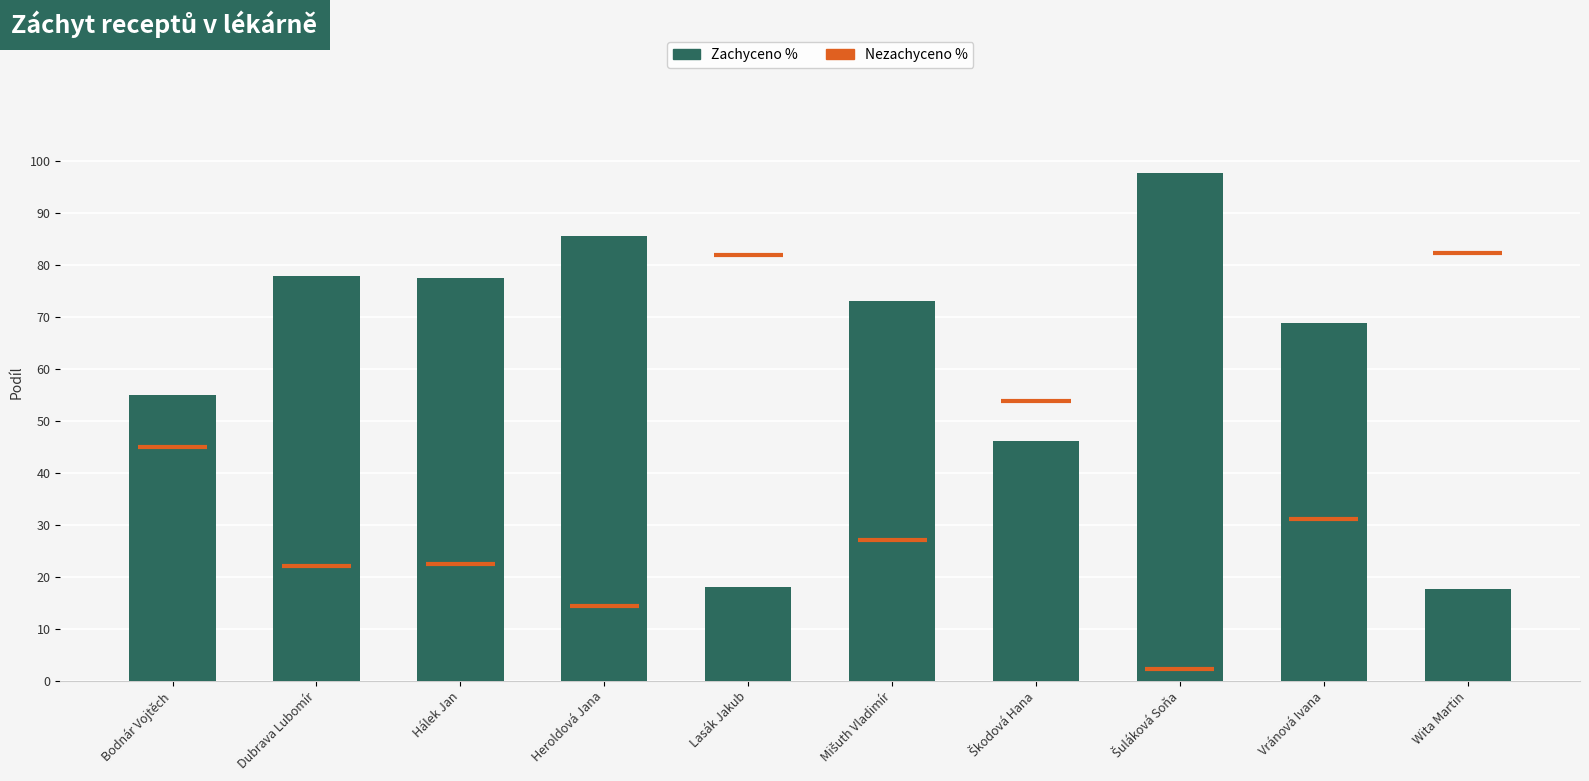

What is the label of the 8th bar from the right?

Hálek Jan